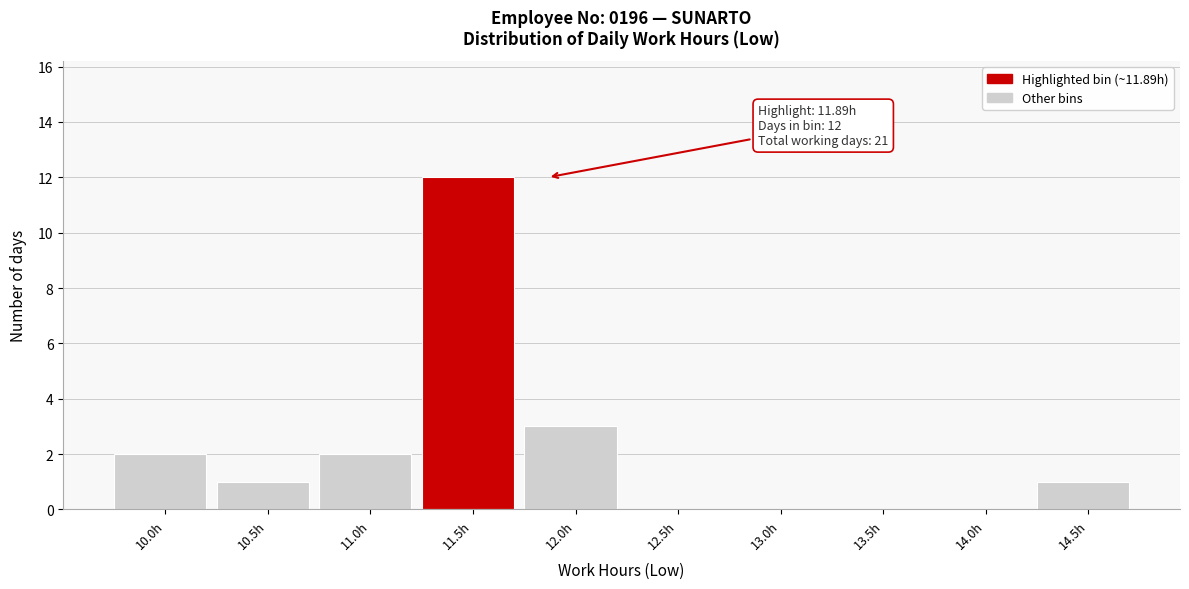

Reading right to left, what are all the values shown in this chart?

14.5h=1	14.0h=0	13.5h=0	13.0h=0	12.5h=0	12.0h=3	11.5h=12	11.0h=2	10.5h=1	10.0h=2